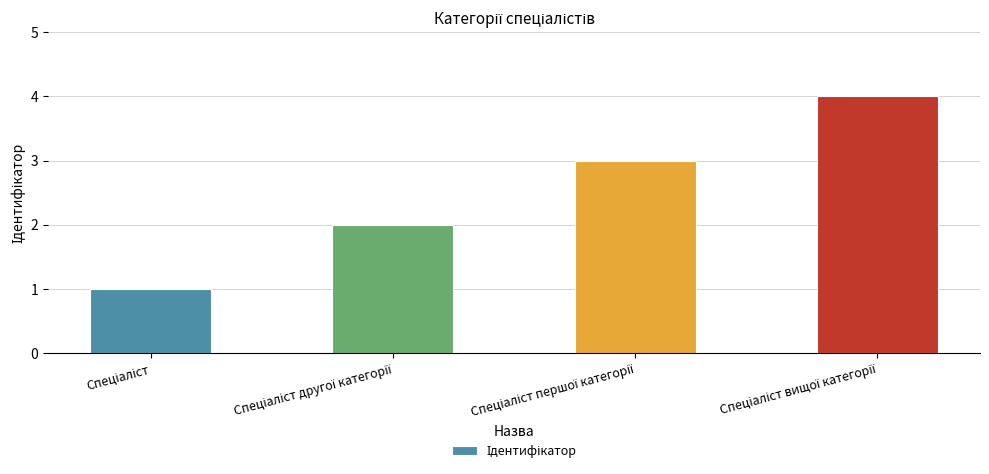

What is the smallest value displayed?

1